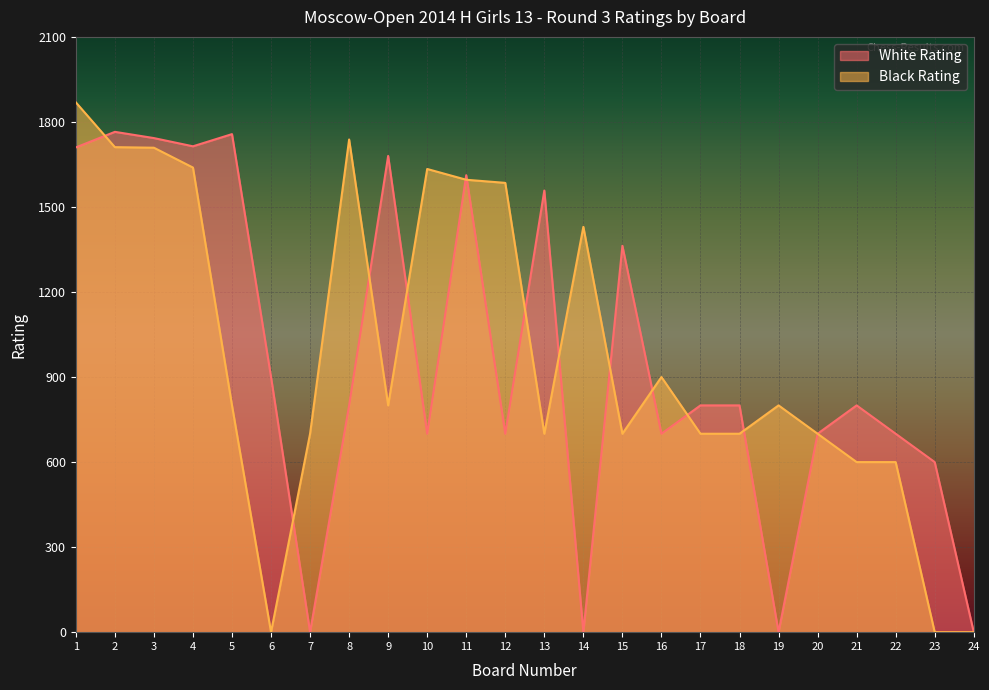

How many intersections are there between Black Rating and White Rating?

12